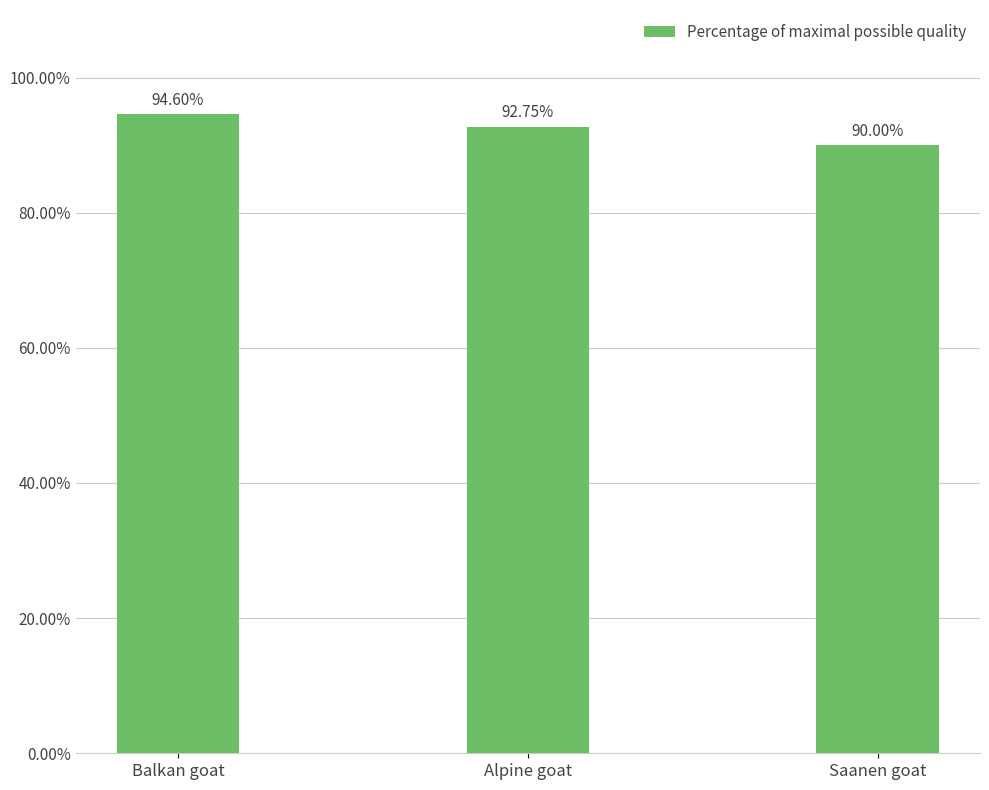

What is the label of the 1st bar from the left?

Balkan goat